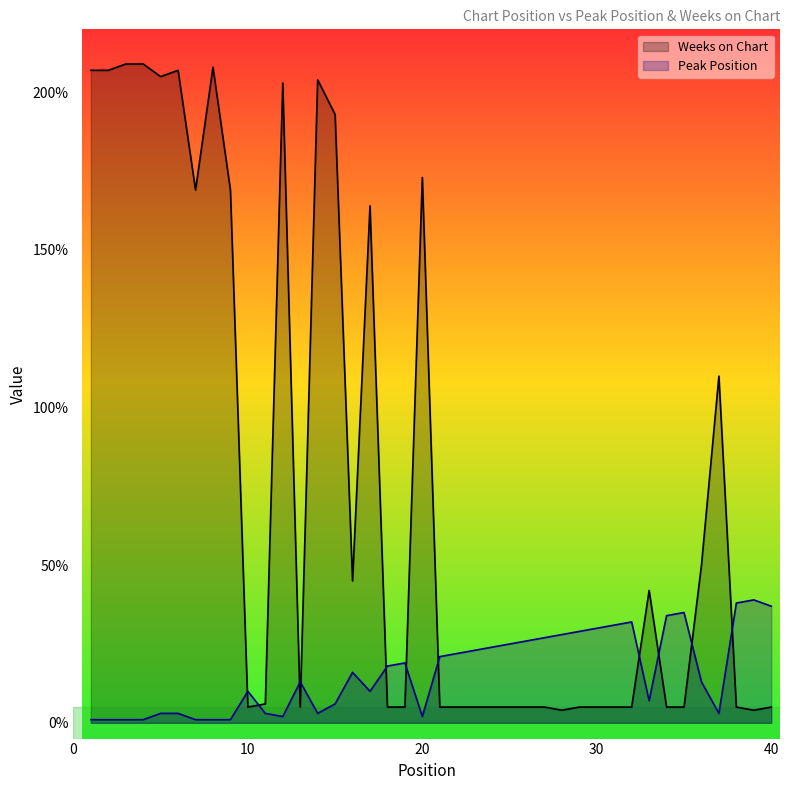

What is the greatest value displayed?

209